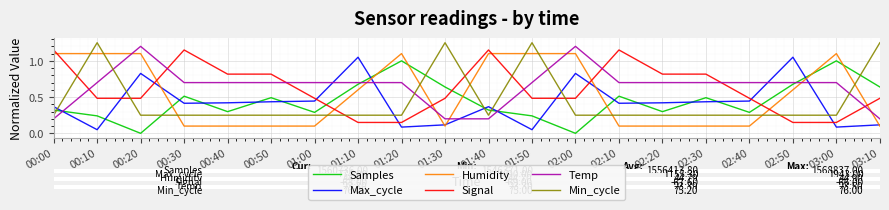

True or false: Signal and Humidity cross at least once.

True